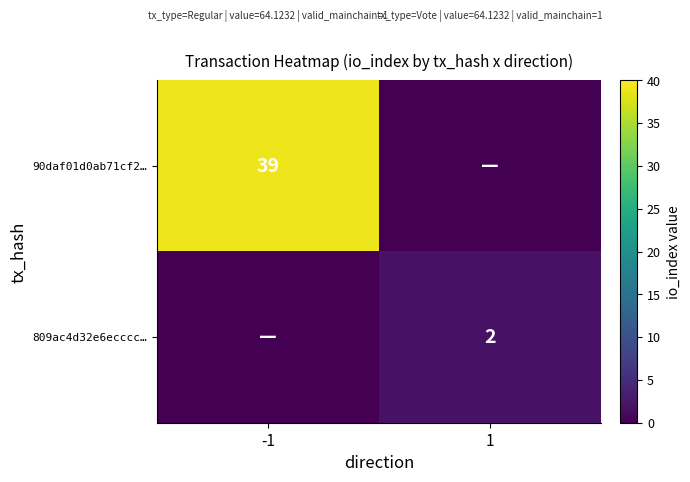

At how many categories does at least one series exceed 18?

1